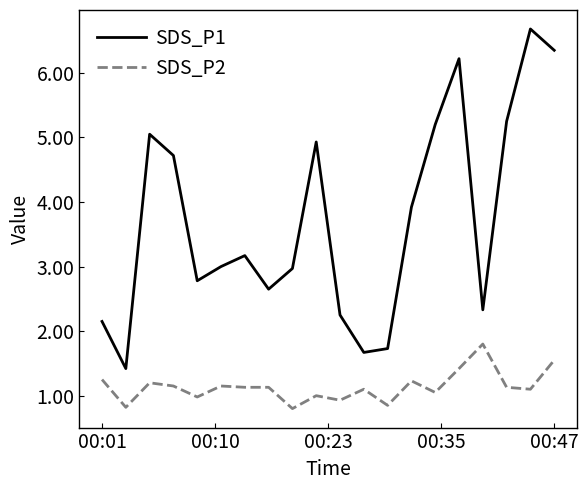

Which series has the largest total across all categories?

SDS_P1